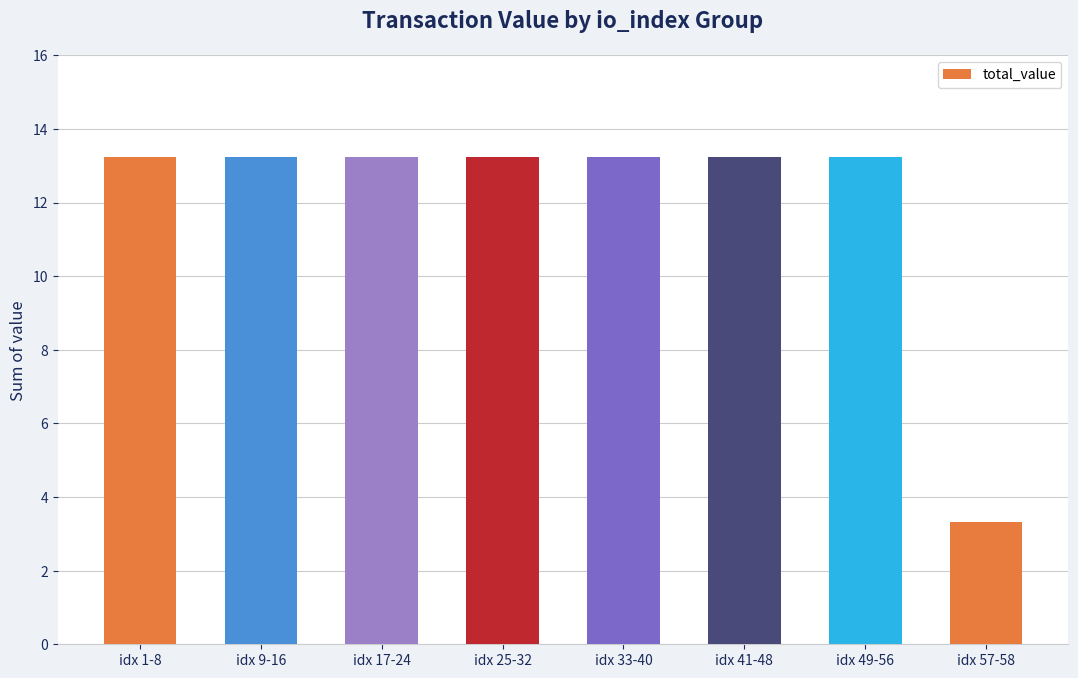

What is the maximum value shown in the chart?

13.2